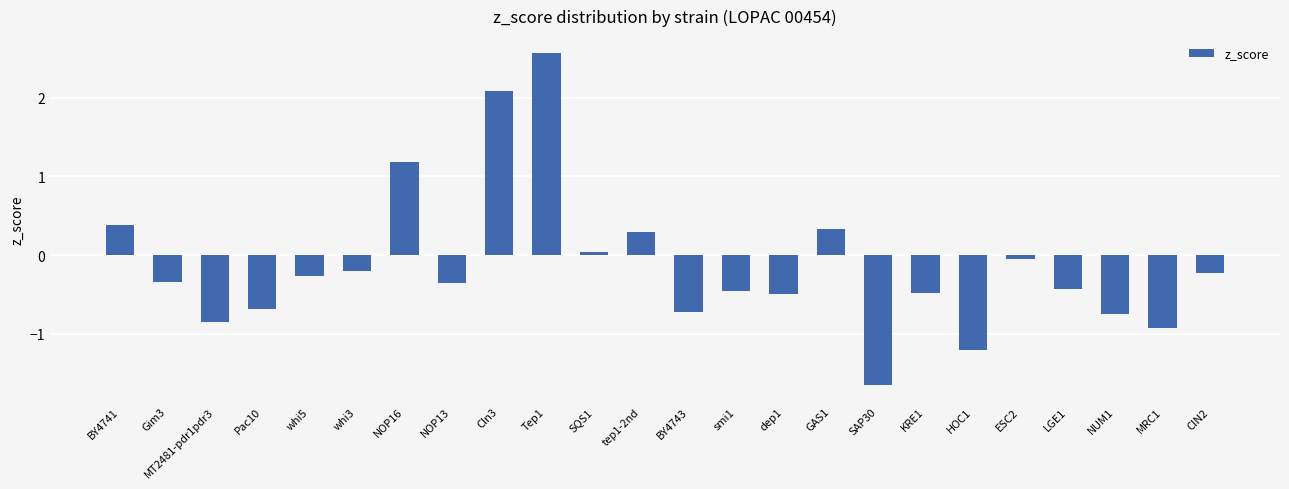

Which label corresponds to the smallest value in the chart?

SAP30